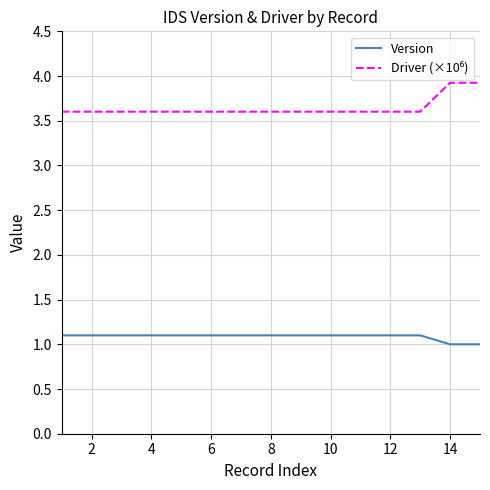

Count the number of categories in the chart.

15